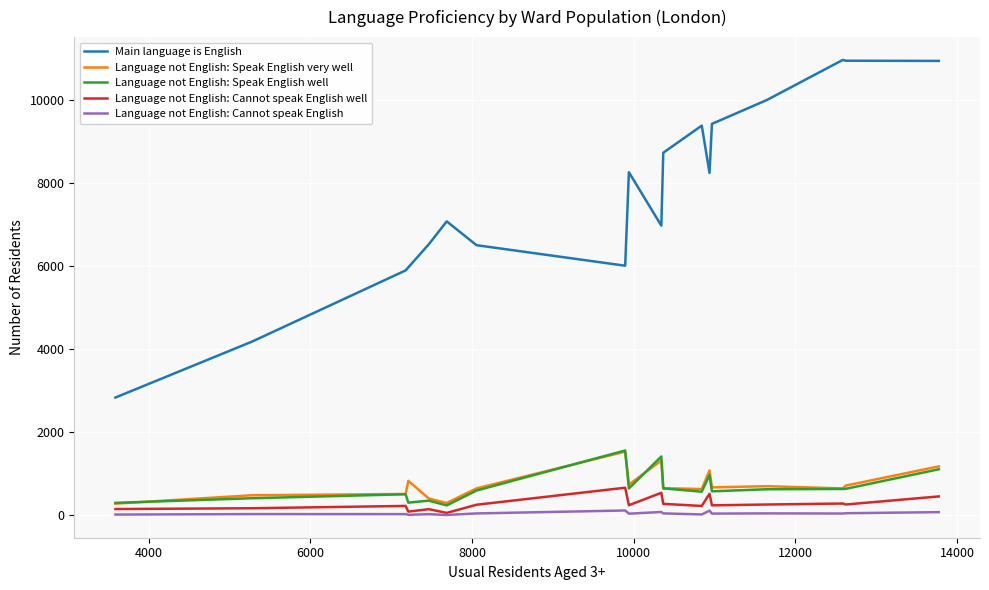

True or false: Main language is English and Language not English: Cannot speak English intersect in this chart.

False